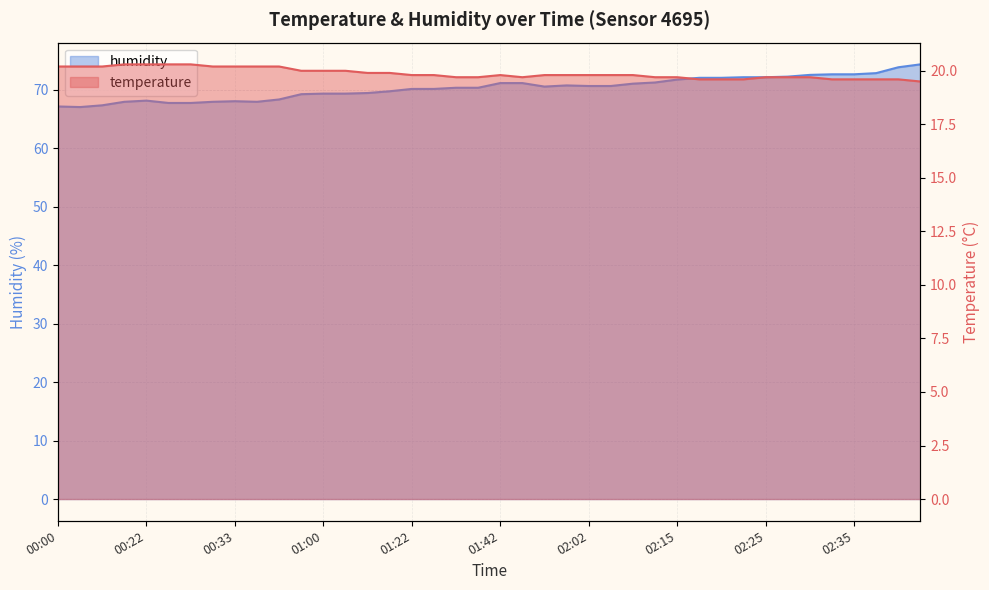

True or false: temperature and humidity cross at least once.

False